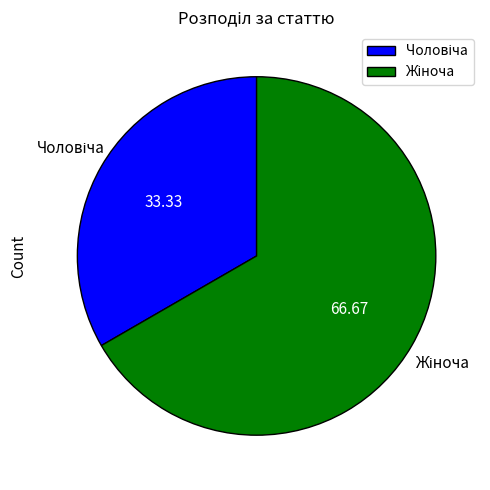

Count the number of slices in the pie.

2